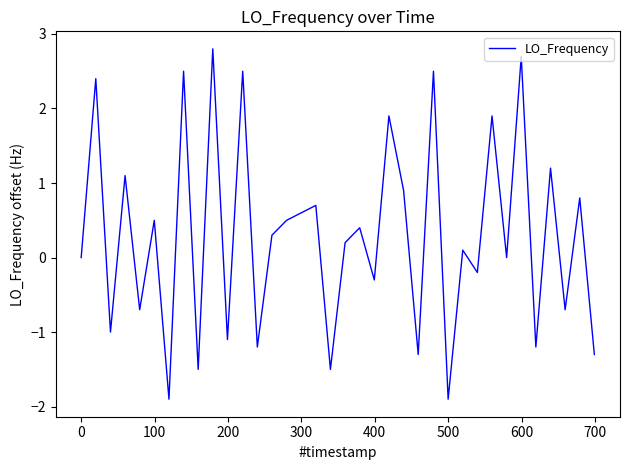

What is the difference between the maximum and minimum values?

4.7